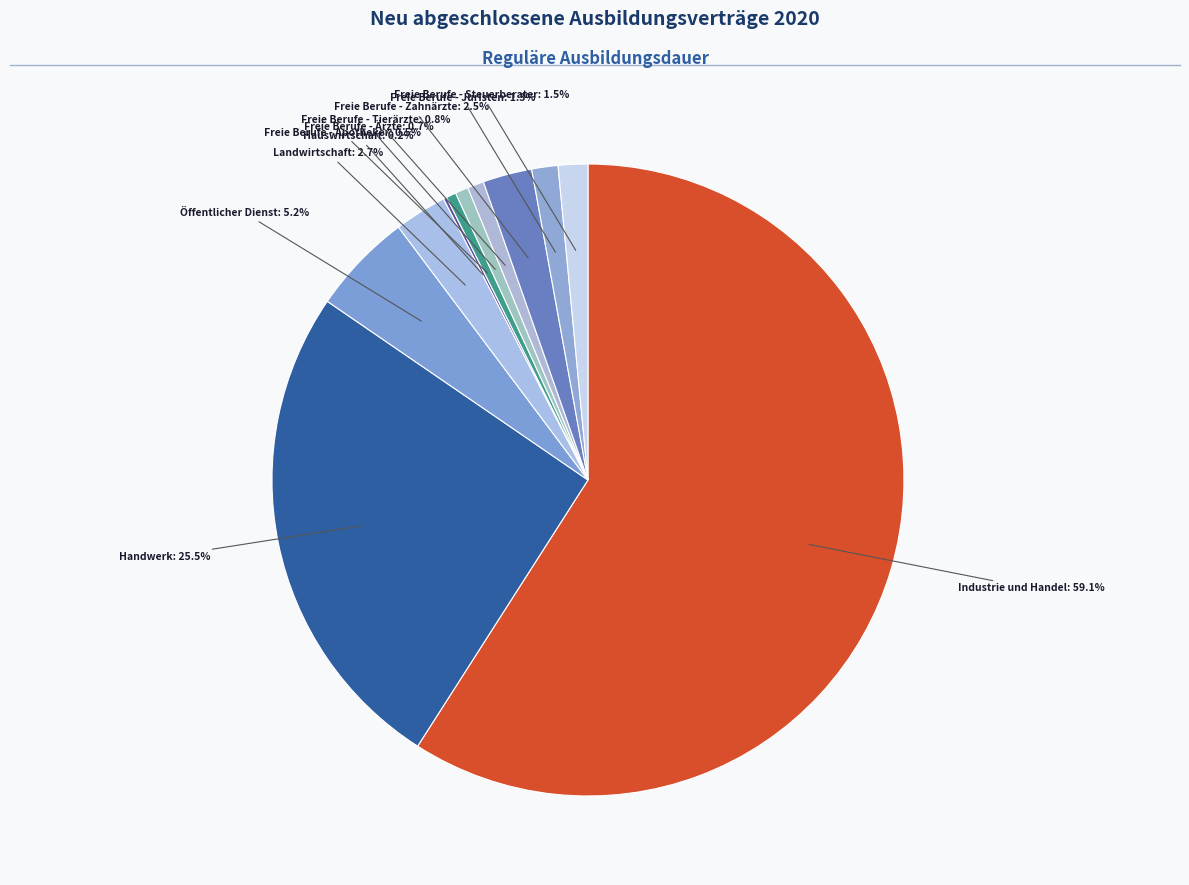

To the nearest percent, what is the difference between the largest and smallest slice percentages?

59%